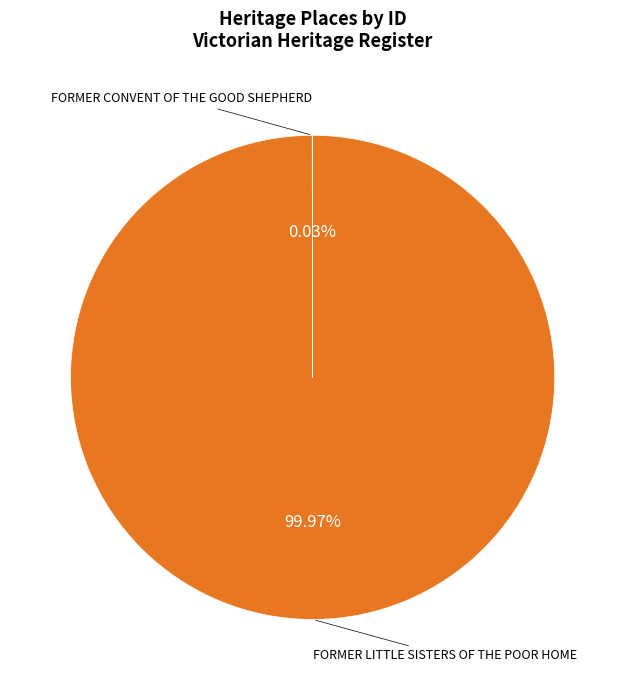

Which slice is the largest?

FORMER LITTLE SISTERS OF THE POOR HOME